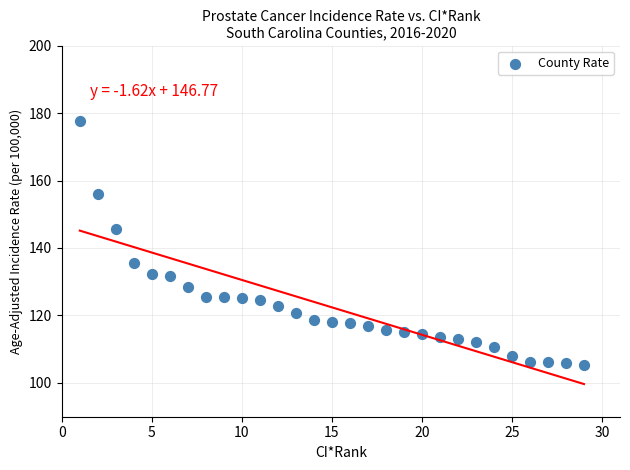

What is the range of Y values (max minus min)?

72.3